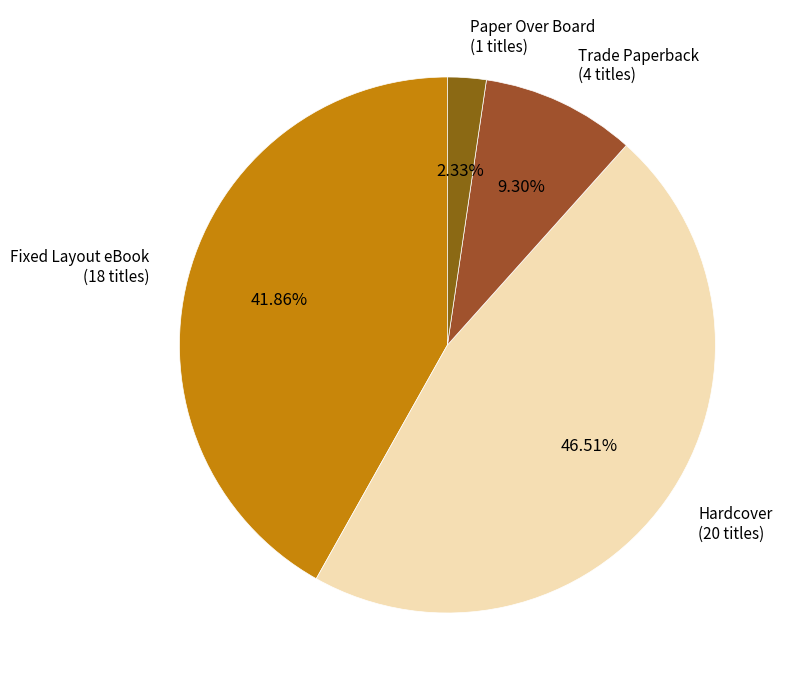

How many slices are in this pie chart?

4